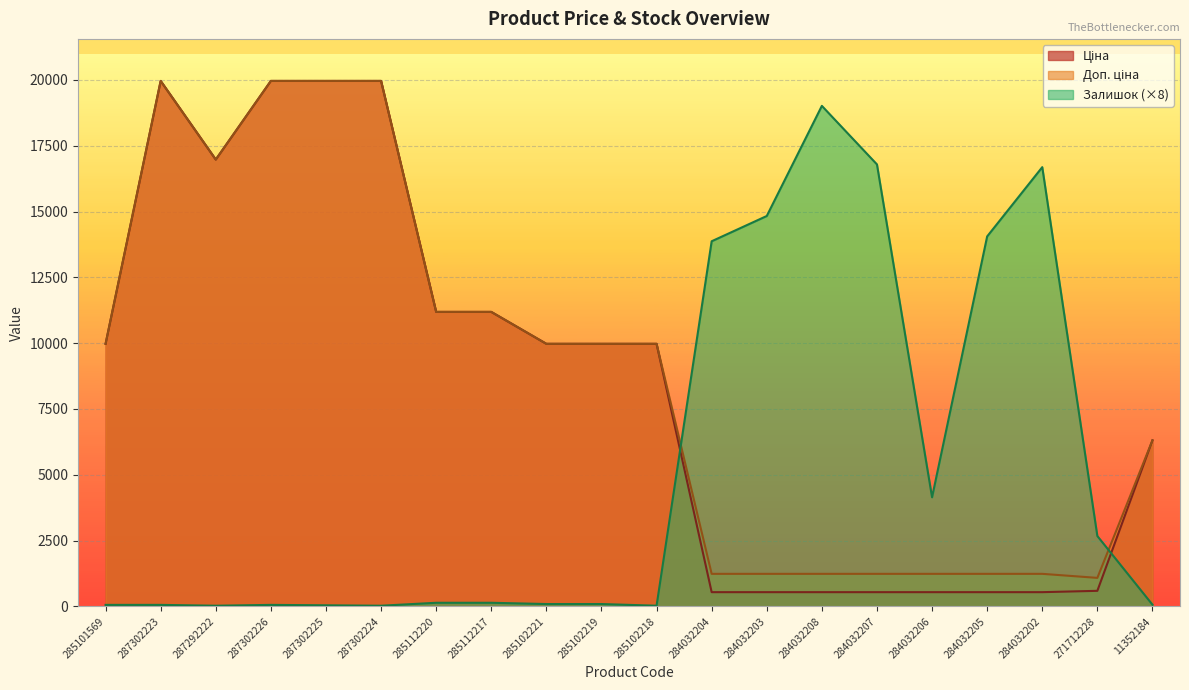

Which series has the largest total across all categories?

Доп. ціна